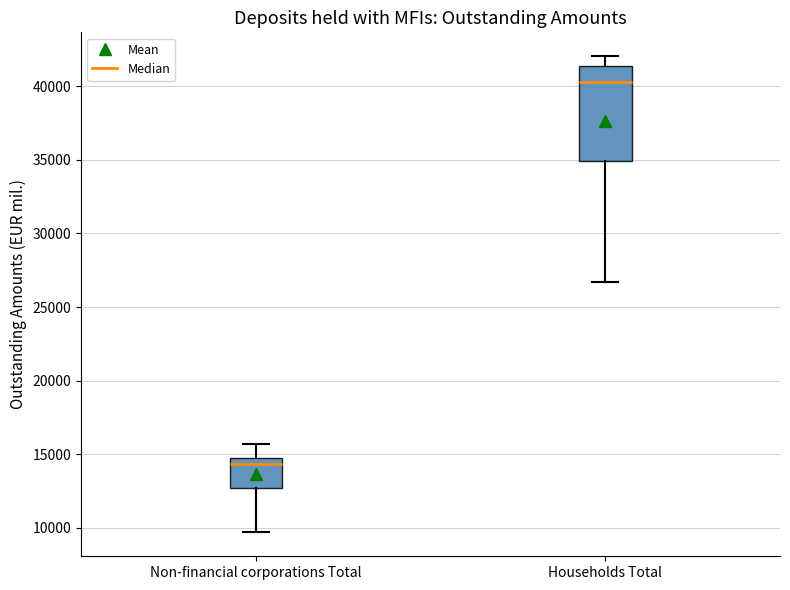

Reading left to right, read every box against the y-axis: the position of its median line, the range the box covers, and the ends of its whiskers. The values are not printed on the chart, so give them approximately, as read against the axis.

Non-financial corporations Total: median 14500 (just below the box's upper edge), box 12500 to 14500, whiskers 9500 to 15500
Households Total: median 40500, box 35000 to 41500, whiskers 26500 to 42000